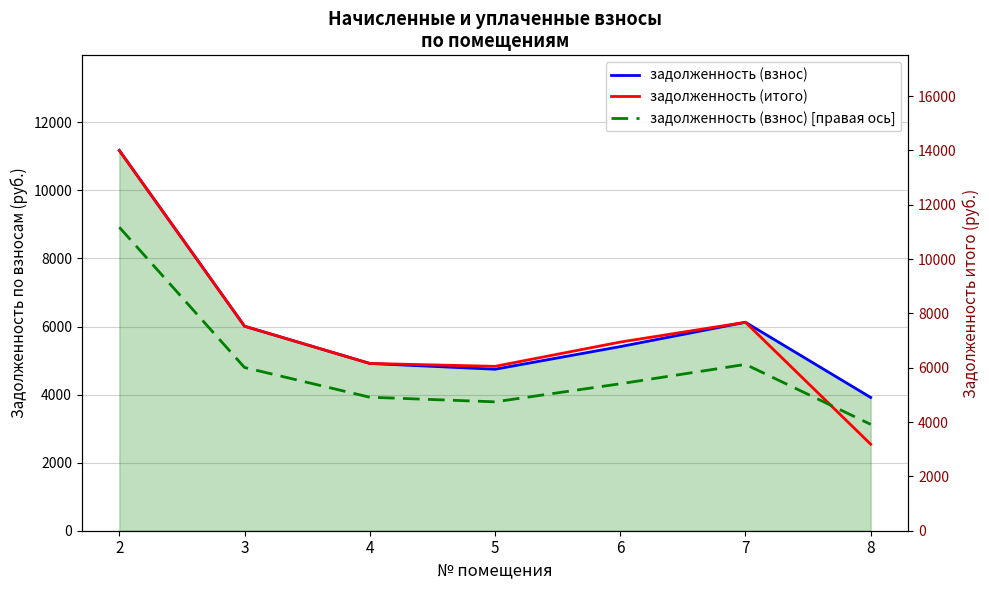

How many values in the задолженность (взнос) series exceed 5409?

4